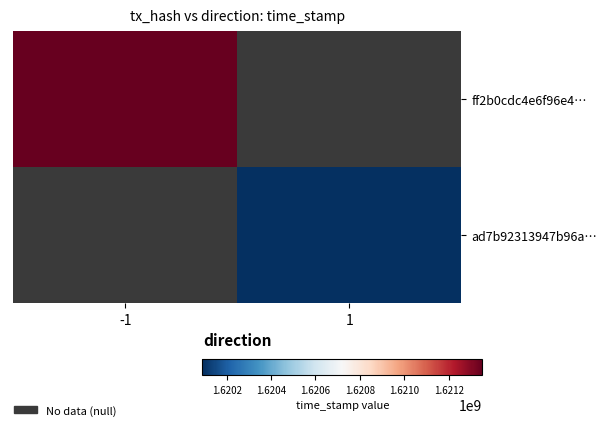

Between 1 and -1, which is larger?

-1